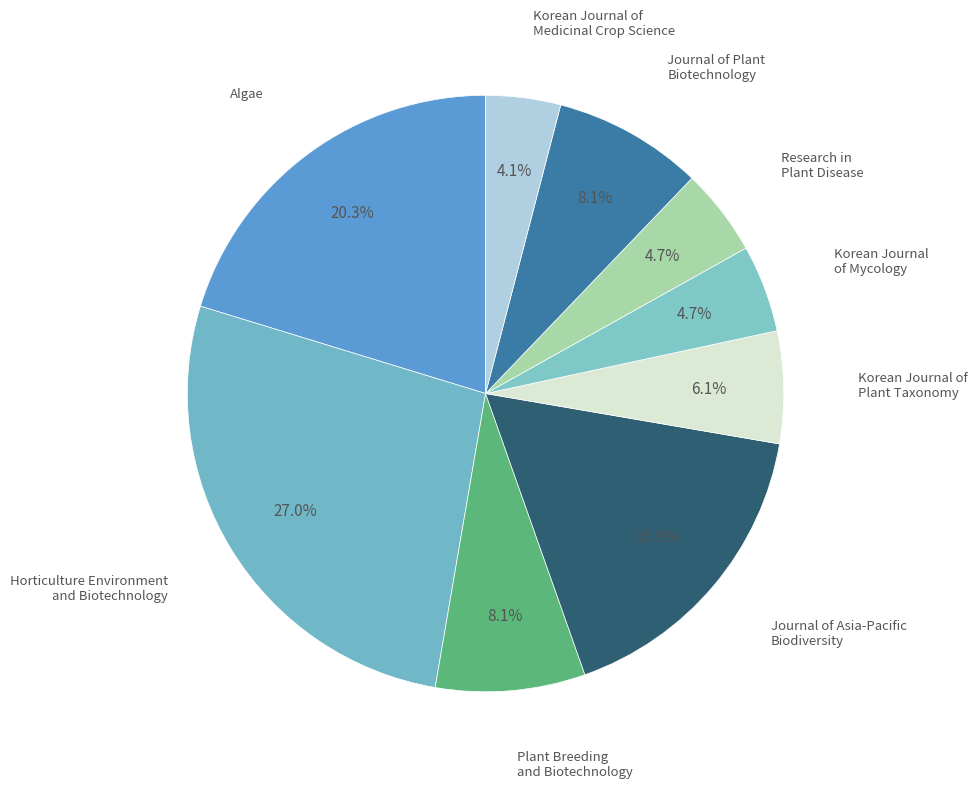

To the nearest percent, what is the average slice percentage?

11%